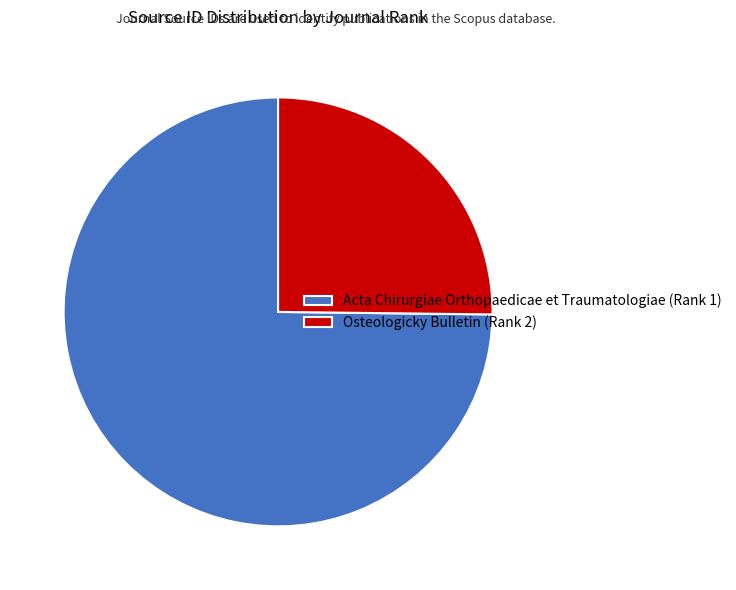

Which category has the smallest portion of the pie?

Osteologicky Bulletin (Rank 2)